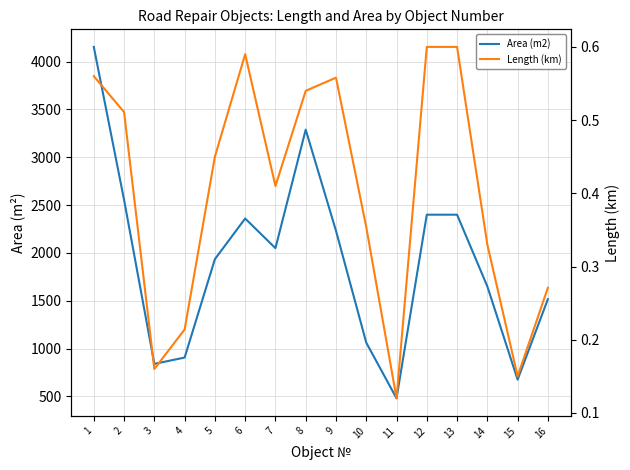

Is the value of Length (km) at 14 greater than the value of Area (m2) at 14?

No